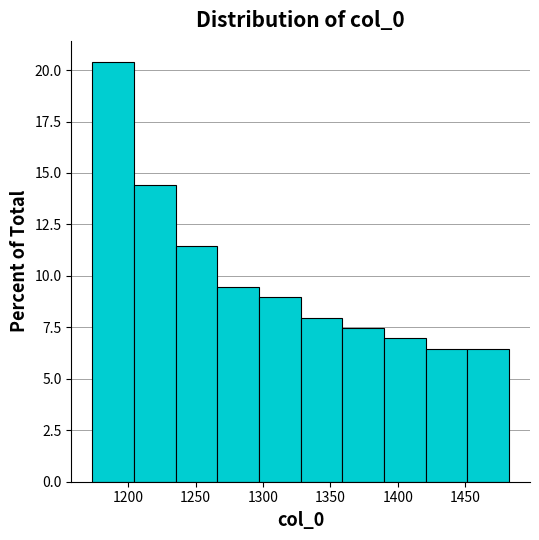

What is the height of the bar covering 1420 to 1450 on the x-axis? Neither the bar edges nor the heights are printed on the chart, so give them approximately, as read against the axes.

6.5